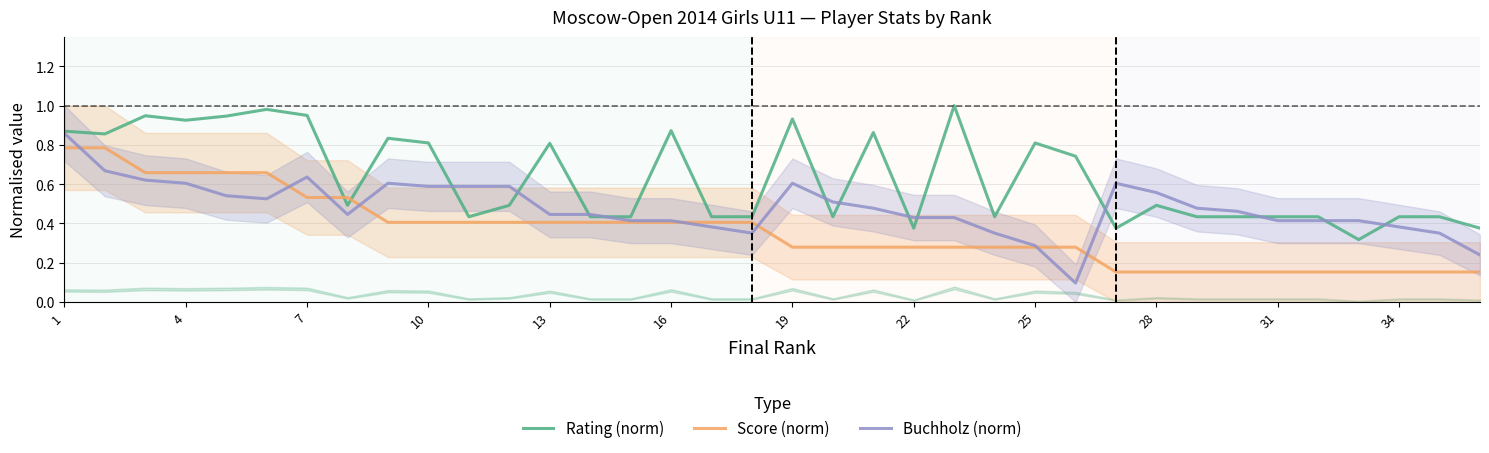

How many times do Rating (norm) and Score (norm) cross each other?

2